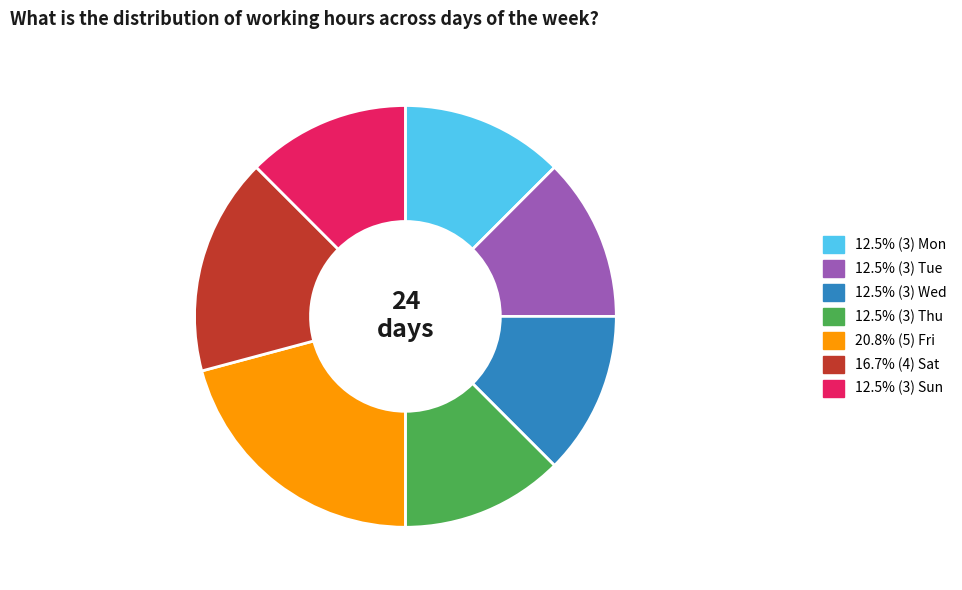

Is there a majority slice in this chart?

No